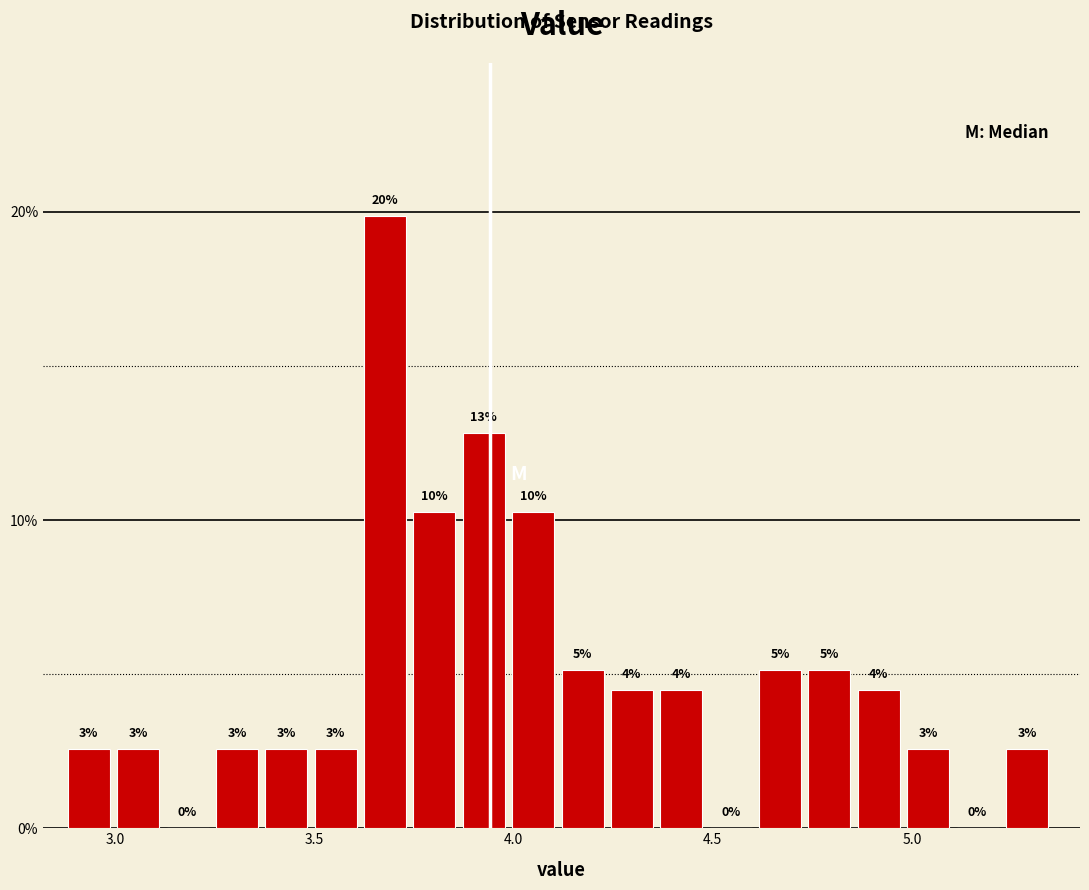

Read against the x-axis, roughly where is the centre of the tallest bar?

3.70